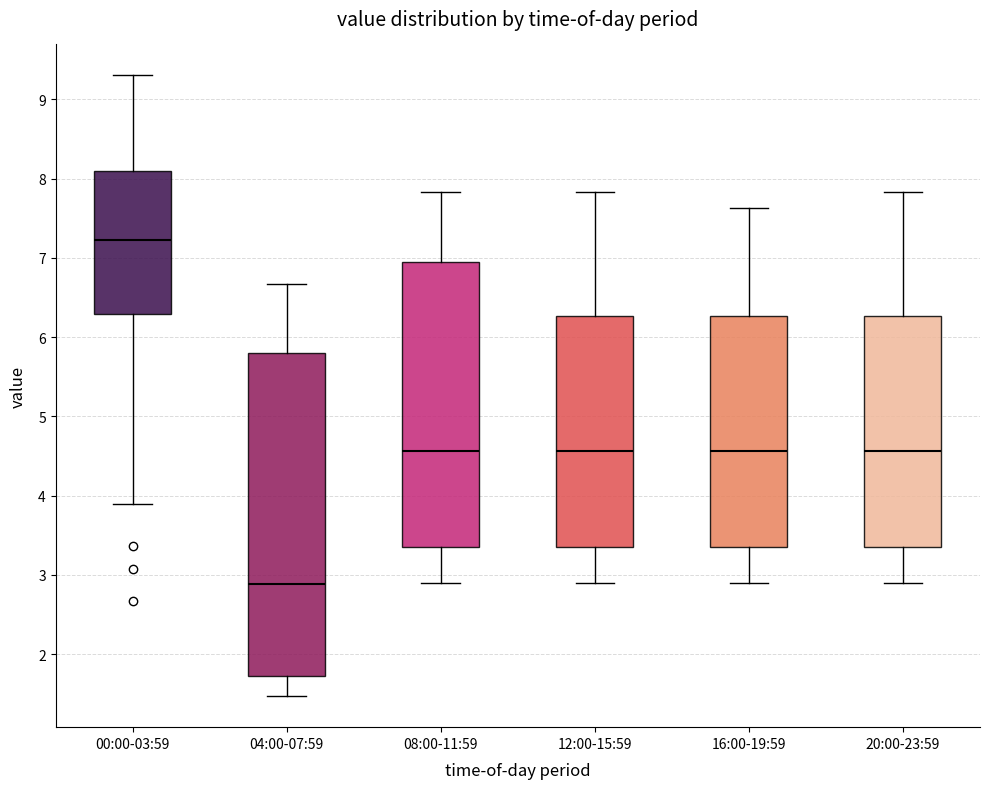

Reading left to right, read every box against the y-axis: the position of its median line, the range the box covers, and the ends of its whiskers. The values are not printed on the chart, so give them approximately, as read against the axis.

00:00-03:59: median 7.2, box 6.3 to 8.1, whiskers 3.9 to 9.3
04:00-07:59: median 2.9, box 1.7 to 5.8, whiskers 1.5 to 6.7
08:00-11:59: median 4.6, box 3.4 to 6.9, whiskers 2.9 to 7.8
12:00-15:59: median 4.6, box 3.4 to 6.3, whiskers 2.9 to 7.8
16:00-19:59: median 4.6, box 3.4 to 6.3, whiskers 2.9 to 7.6
20:00-23:59: median 4.6, box 3.4 to 6.3, whiskers 2.9 to 7.8